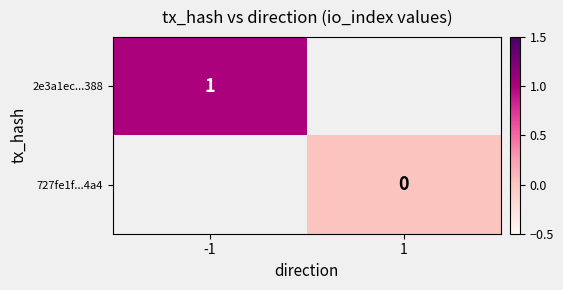

The value of 2e3a1ec...388 at -1 is 1. True or false?

True